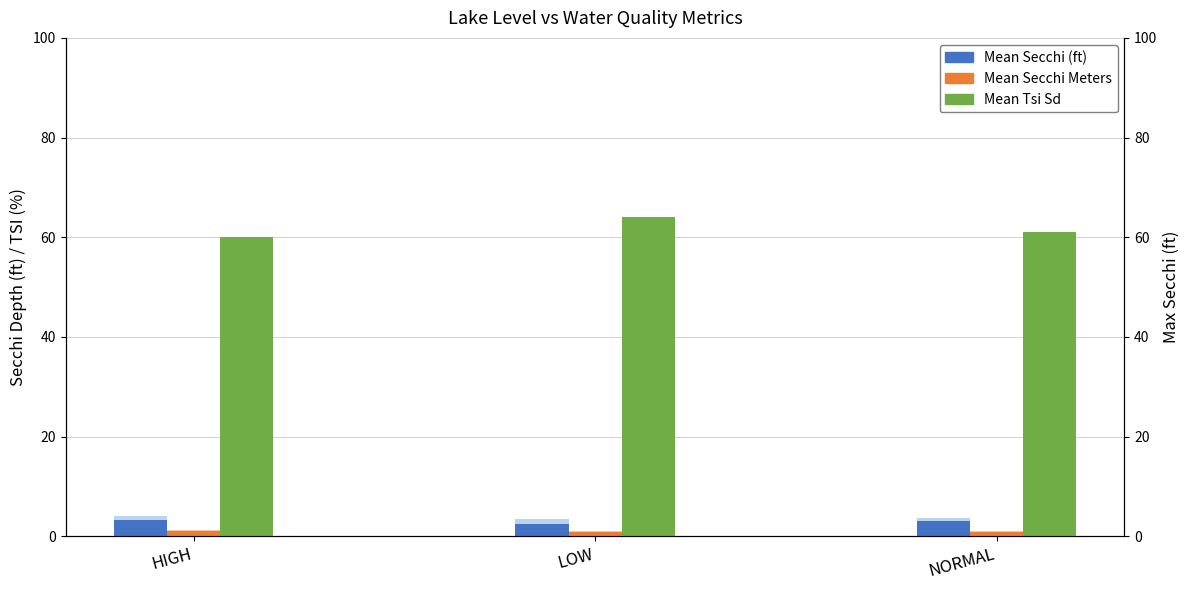

Which series has the largest range (max minus min)?

Mean Tsi Sd